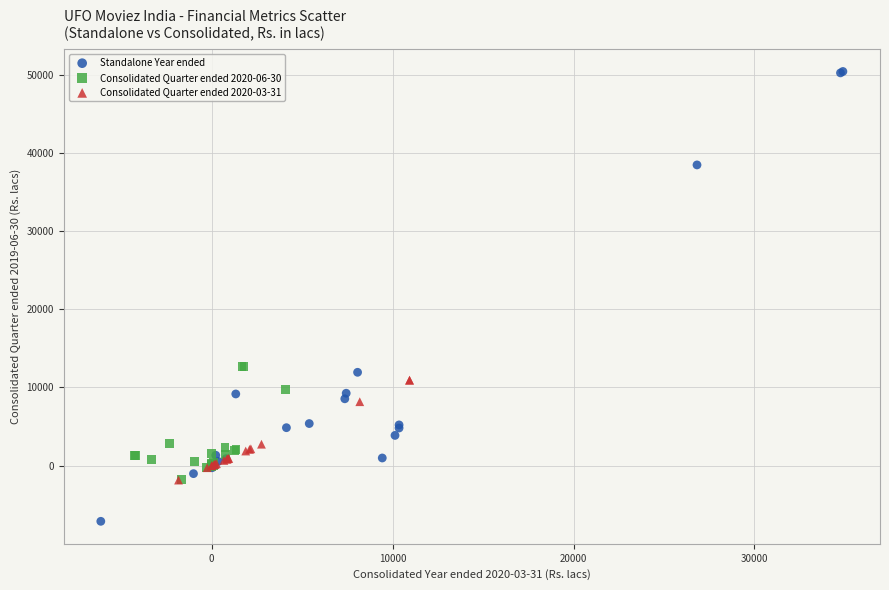

Which series reaches the minimum Y coordinate?

Standalone Year ended